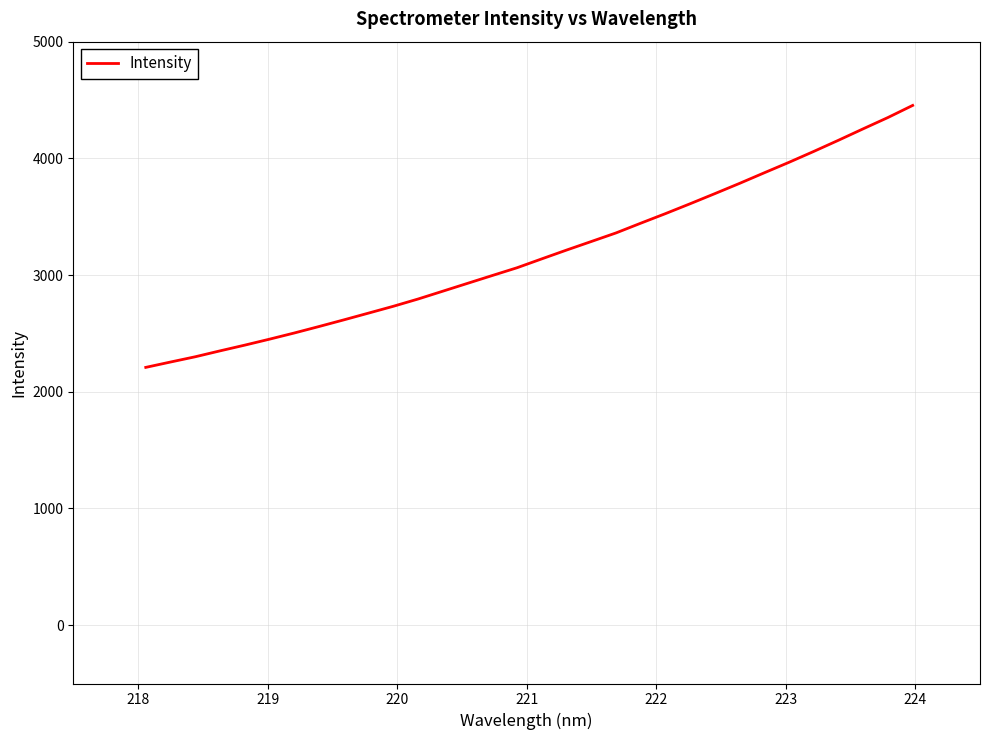

What is the average value?

3183.8